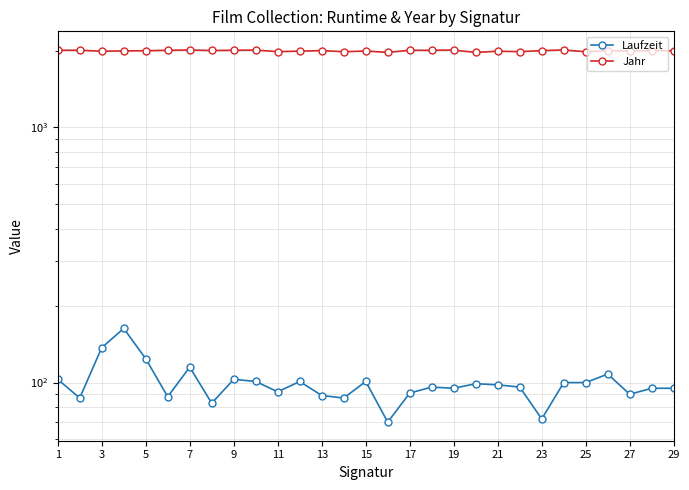

Reading left to right, transcribe all the data shown in this chart.

Laufzeit: 103	87	137	163	124	88	115	83	103	101	92	101	89	87	101	70	91	96	95	99	98	96	72	100	100	108	90	95	95
Jahr: 2006	2007	1989	1995	1998	2006	2011	2002	2006	2010	1981	1991	2000	1980	1992	1968	2006	2006	2010	1967	1989	1981	2000	2012	1979	2001	1993	2000	1998